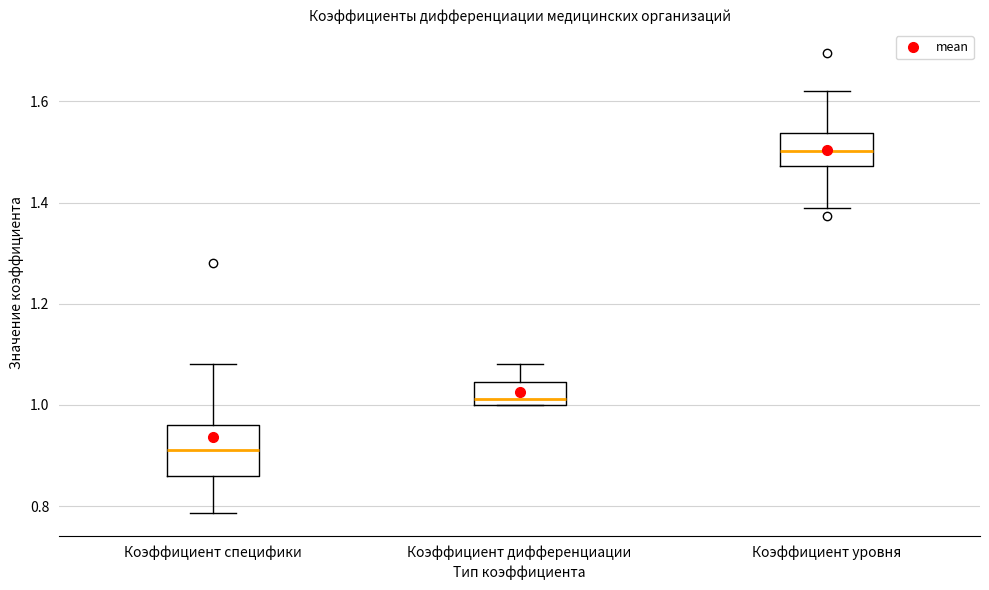

Which box's median line is the lowest?

Коэффициент специфики